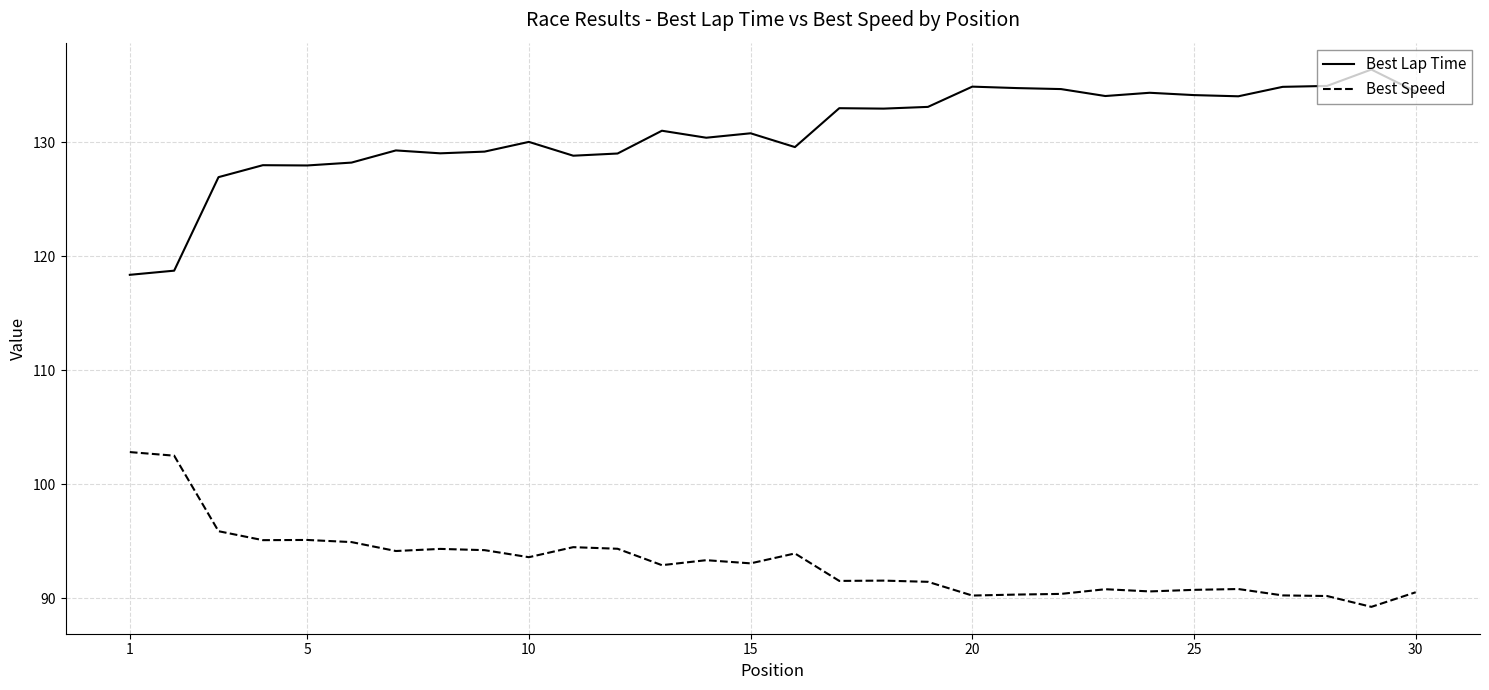

Count the number of data series in this chart.

2